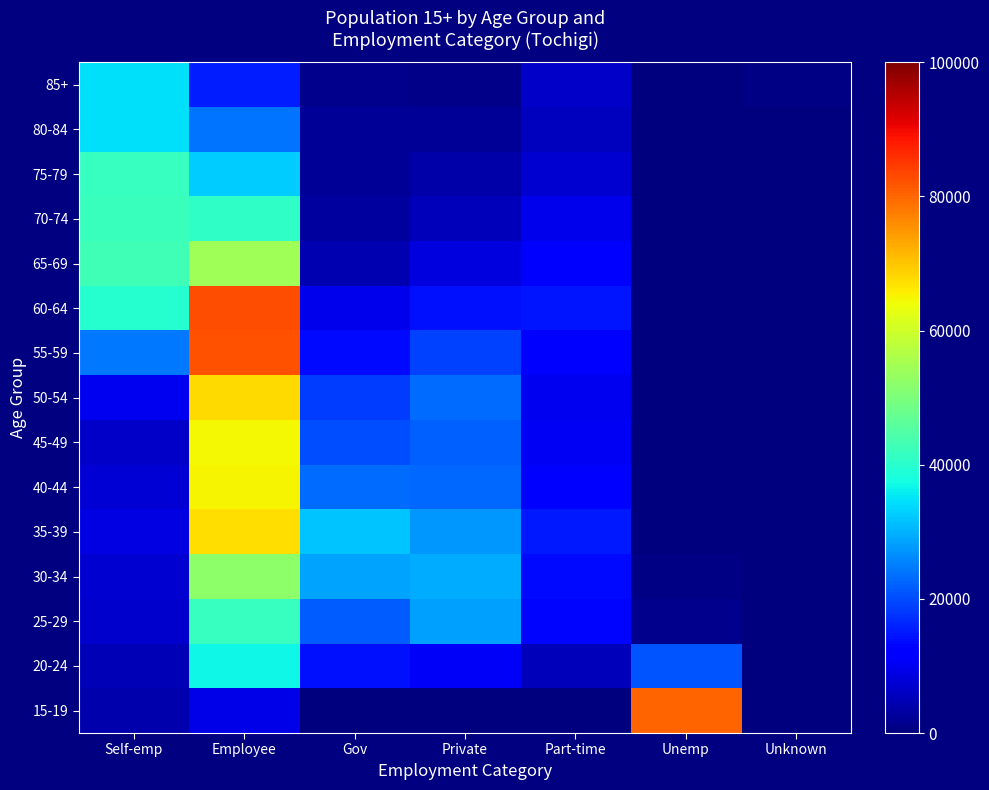

Reading left to right, list all the values displayed in this chart.

15-19: Self-emp=4028	Employee=9262	Gov=0	Private=0	Part-time=0	Unemp=80123	Unknown=94
20-24: Self-emp=5016	Employee=37075	Gov=14396	Private=10933	Part-time=5354	Unemp=20918	Unknown=93
25-29: Self-emp=6729	Employee=41612	Gov=21846	Private=28448	Part-time=12921	Unemp=1497	Unknown=84
30-34: Self-emp=7093	Employee=52241	Gov=28792	Private=29383	Part-time=13446	Unemp=601	Unknown=99
35-39: Self-emp=8769	Employee=67566	Gov=31847	Private=27656	Part-time=15061	Unemp=345	Unknown=116
40-44: Self-emp=7539	Employee=65191	Gov=23265	Private=22813	Part-time=12390	Unemp=250	Unknown=87
45-49: Self-emp=6364	Employee=64565	Gov=20218	Private=22139	Part-time=10498	Unemp=163	Unknown=141
50-54: Self-emp=10140	Employee=67801	Gov=18389	Private=23053	Part-time=9901	Unemp=118	Unknown=217
55-59: Self-emp=24452	Employee=82071	Gov=13321	Private=18802	Part-time=12294	Unemp=80	Unknown=208
60-64: Self-emp=39729	Employee=82503	Gov=9765	Private=14343	Part-time=14624	Unemp=62	Unknown=257
65-69: Self-emp=42679	Employee=54593	Gov=4464	Private=8383	Part-time=11594	Unemp=53	Unknown=243
70-74: Self-emp=41906	Employee=40796	Gov=2881	Private=5426	Part-time=9388	Unemp=35	Unknown=190
75-79: Self-emp=41603	Employee=32496	Gov=2177	Private=3781	Part-time=7372	Unemp=40	Unknown=244
80-84: Self-emp=34750	Employee=23829	Gov=1995	Private=1954	Part-time=5848	Unemp=27	Unknown=244
85+: Self-emp=34514	Employee=15485	Gov=1330	Private=1133	Part-time=6300	Unemp=11	Unknown=428